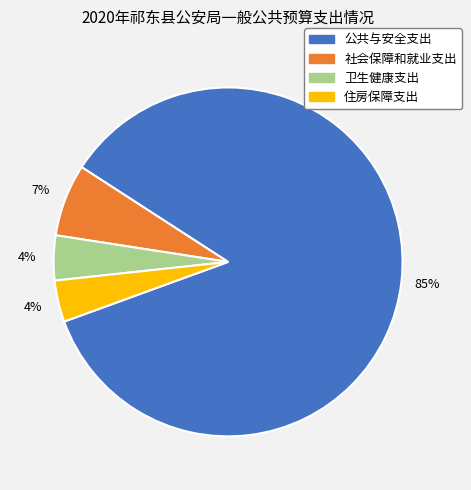

Which has a higher value, 社会保障和就业支出 or 住房保障支出?

社会保障和就业支出